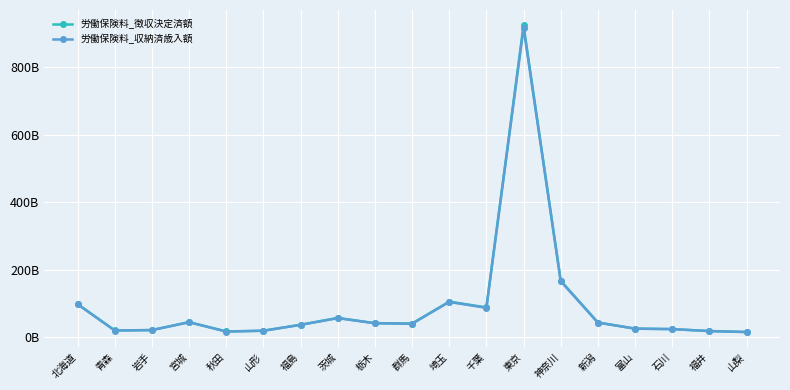

What is the spread (max minus min) of values at 富山?

127476731